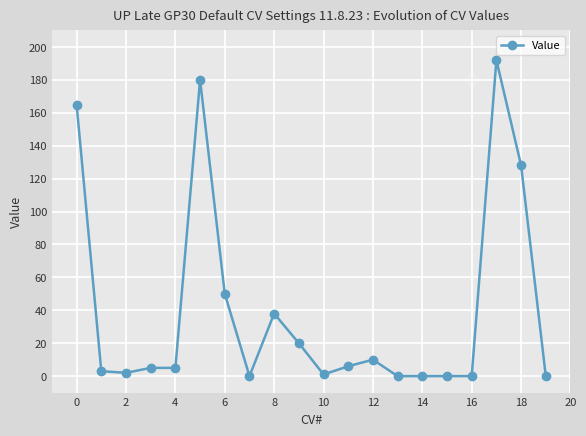

True or false: there are more than 1 points higher than both neighbors.

True